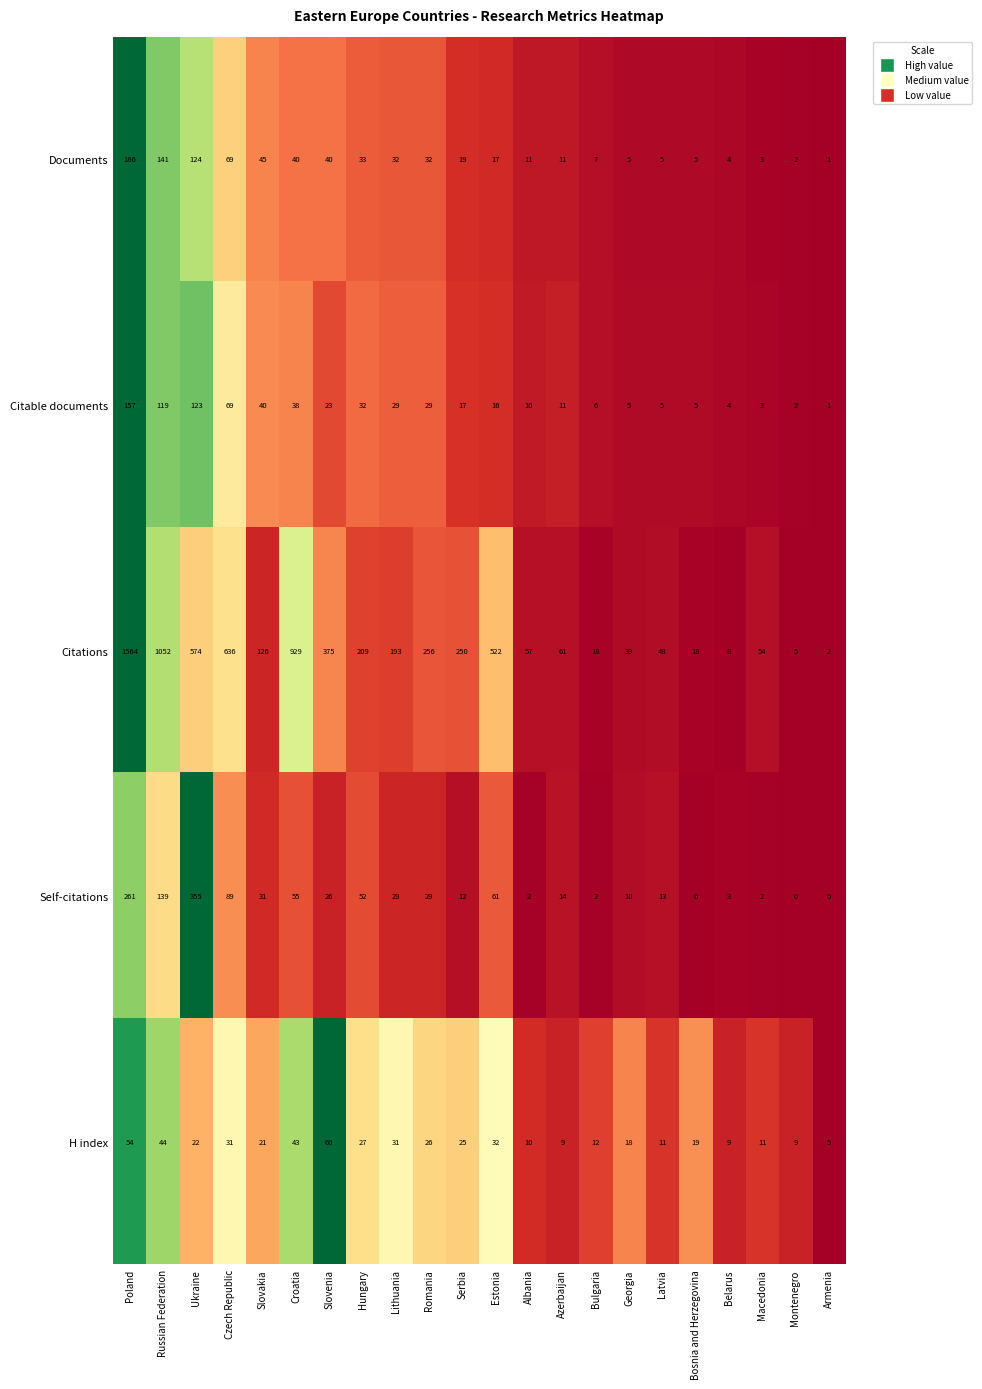

What is the maximum value shown in the chart?

1564